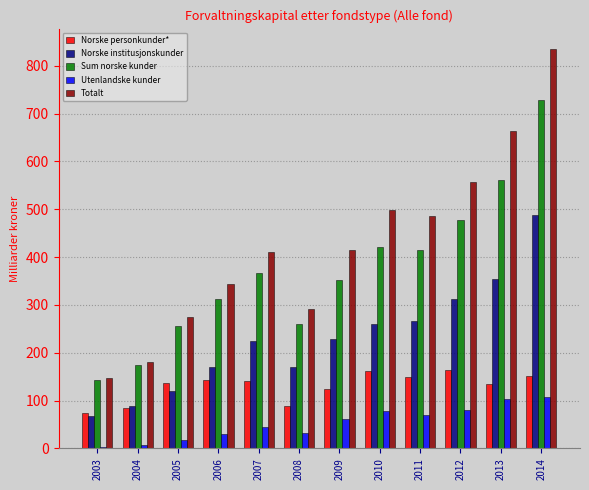

What is the sum of the Utenlandske kunder values at 2004 and 2003?

10.3